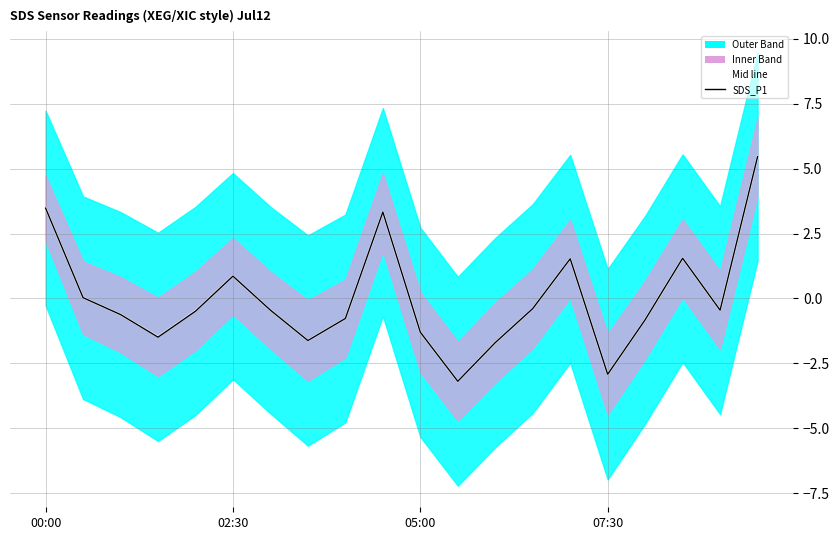

How many data points in Mid line are above 0?

7